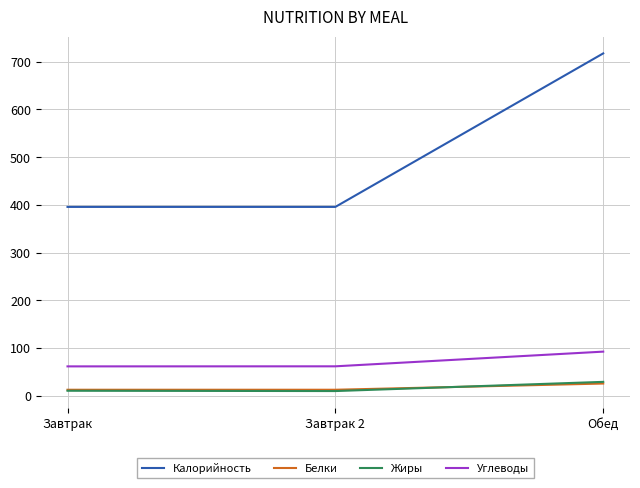

What are all the series names shown in the legend?

Калорийность, Белки, Жиры, Углеводы